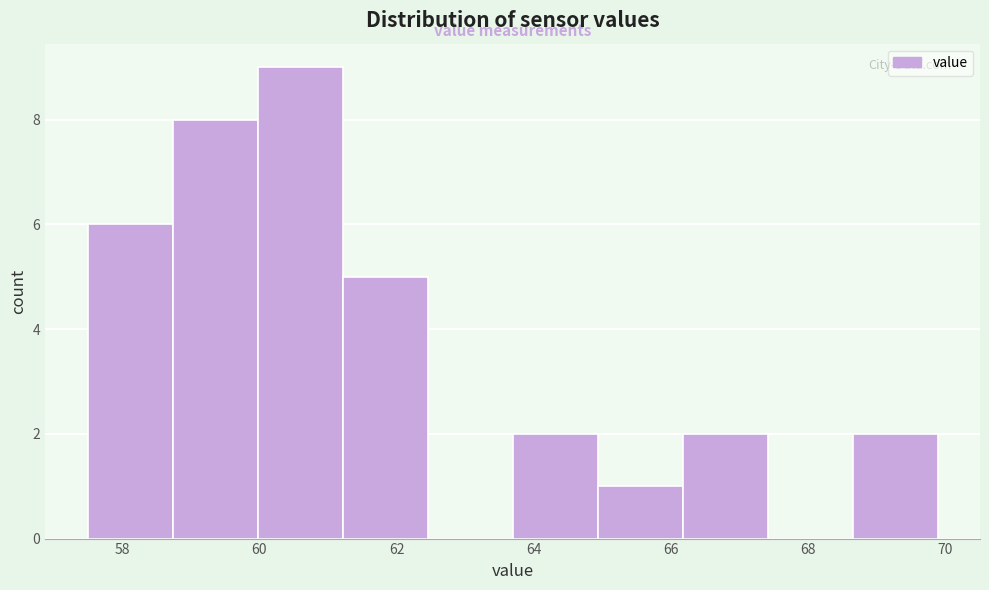

Reading left to right, list every bar in this chart as the range it spans on the x-axis followed by its height. Neither the bar edges nor the heights are printed on the chart, so give them approximately, as read against the axes.

57.4 to 58.8: 6
58.8 to 60.0: 8
60.0 to 61.2: 9
61.2 to 62.4: 5
62.4 to 63.6: 0
63.6 to 65.0: 2
65.0 to 66.2: 1
66.2 to 67.4: 2
67.4 to 68.6: 0
68.6 to 69.8: 2